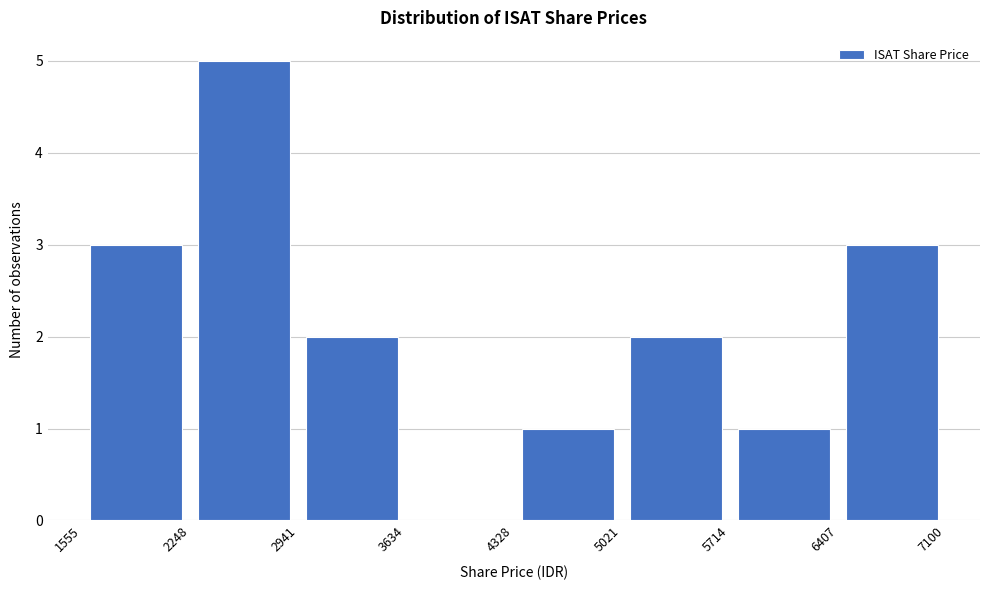

Which range on the x-axis has the tallest bar?

2248 to 2941